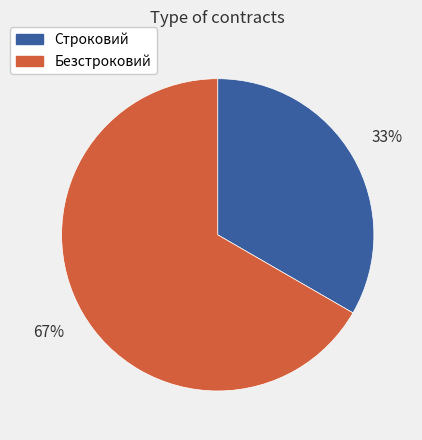

To the nearest percent, what is the combined percentage of Безстроковий and Строковий?

100%